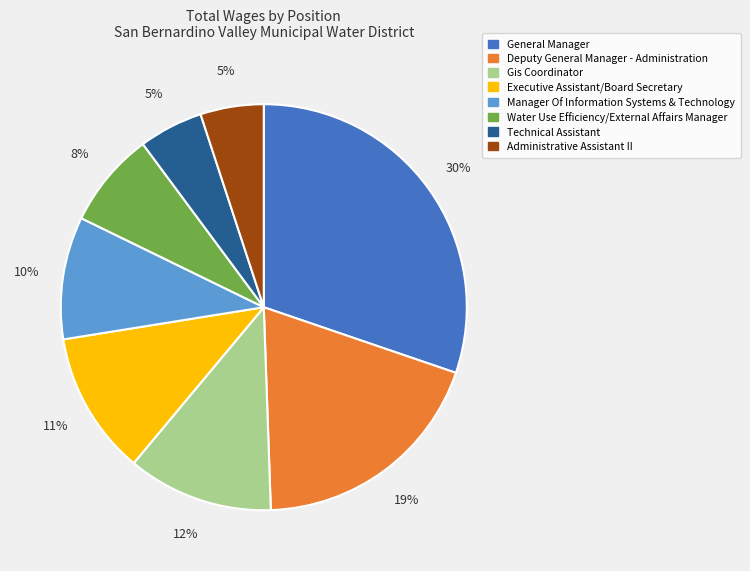

How many segments does this pie chart have?

8